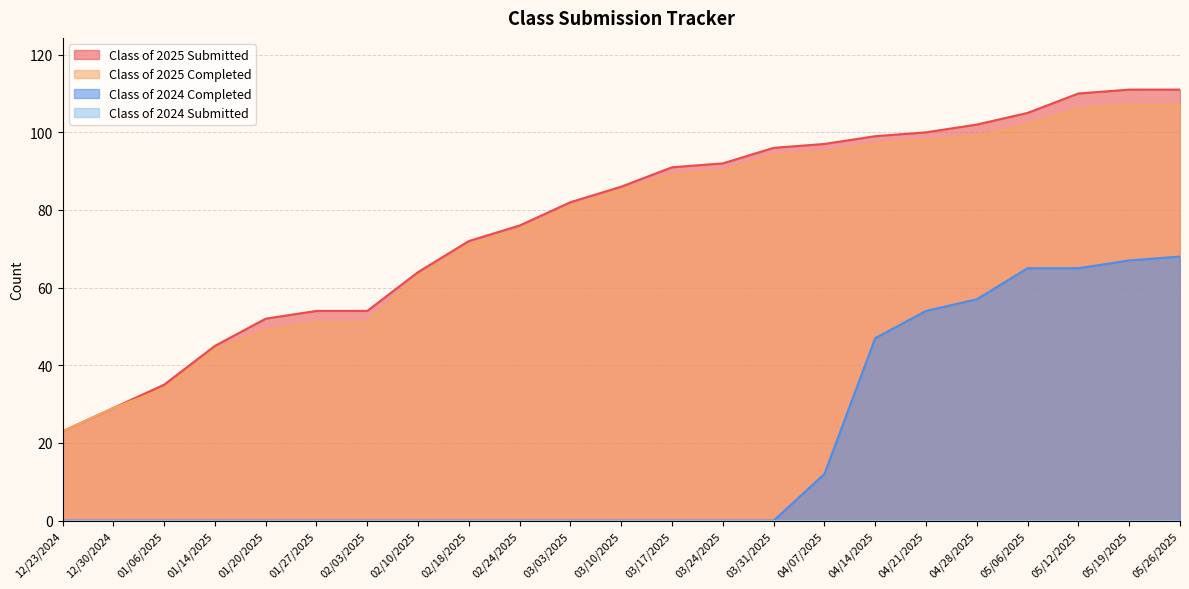

Which has a higher value, 05/06/2025 or 03/10/2025?

05/06/2025